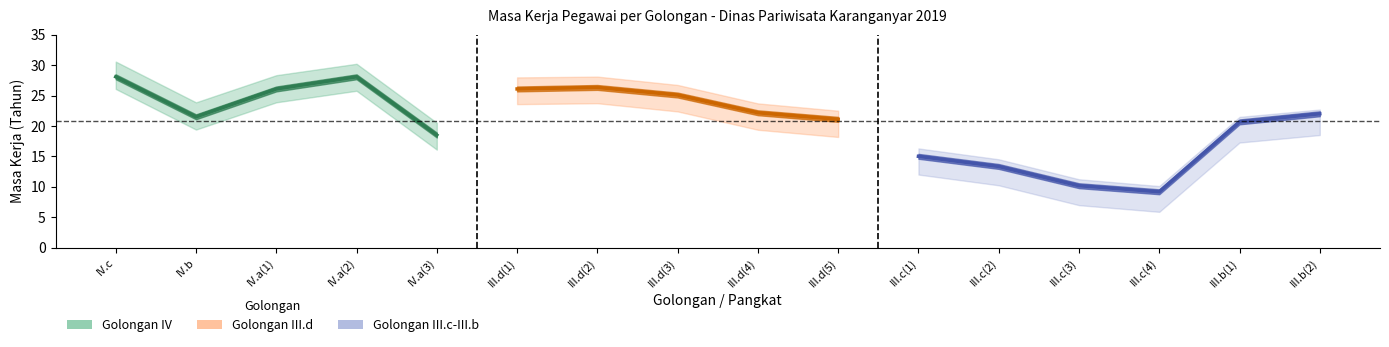

What is the label of the 8th point from the left?

III.d(3)